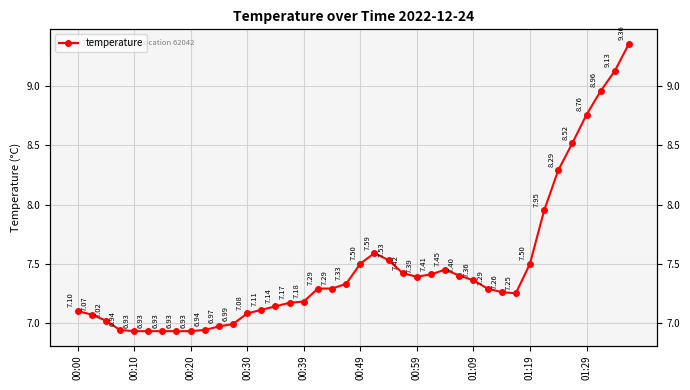

What is the value of the 3rd point from the left?

7.0